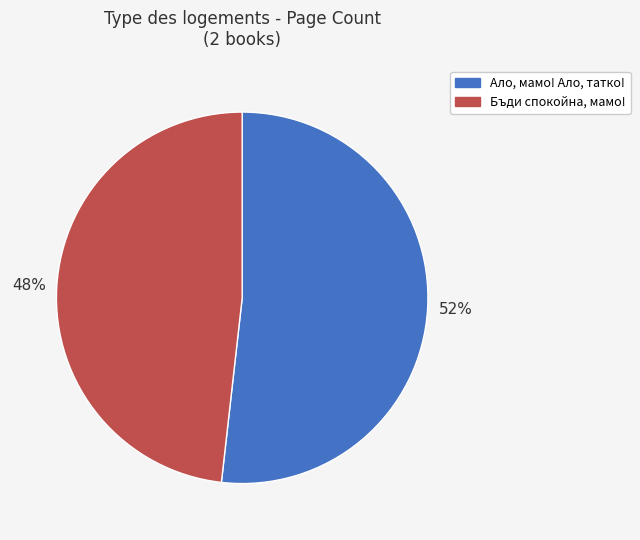

Which slice is the smallest?

Бъди спокойна, мамо!